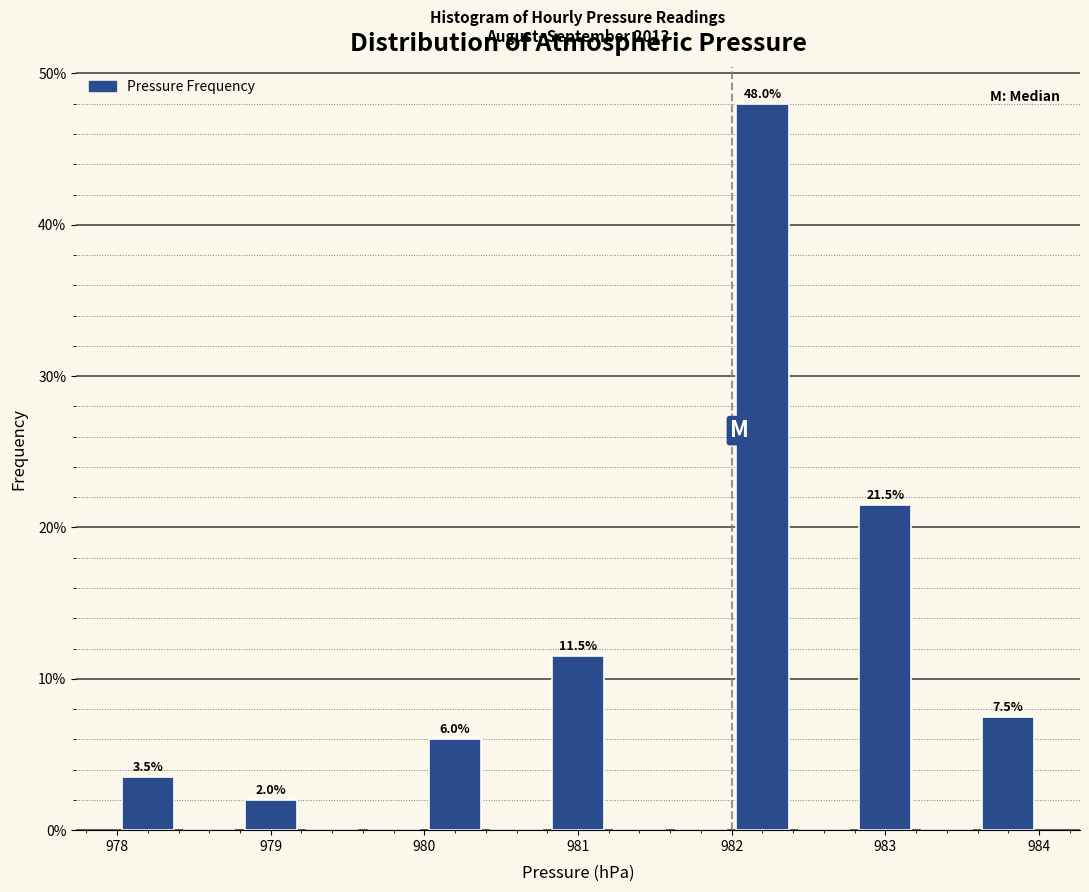

Which range on the x-axis has the tallest bar?

982.0 to 982.4